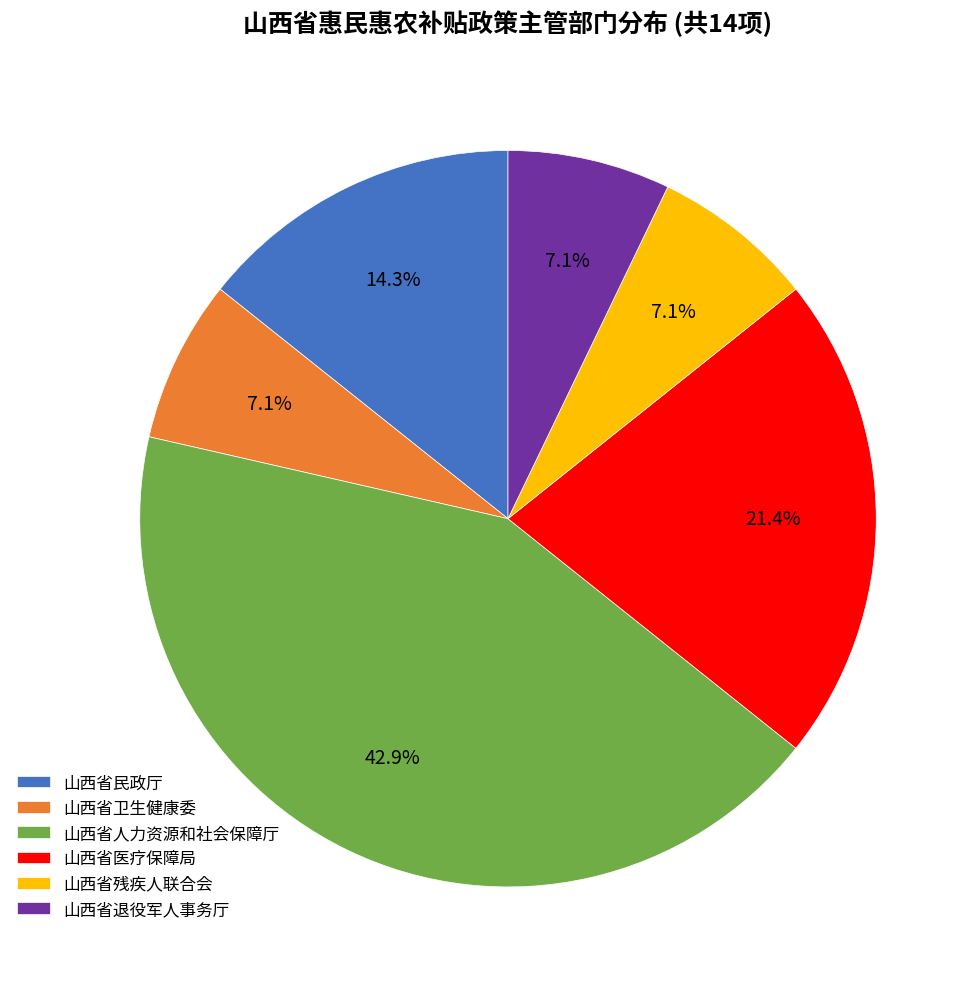

Does 山西省民政厅 account for over 50% of the chart?

No